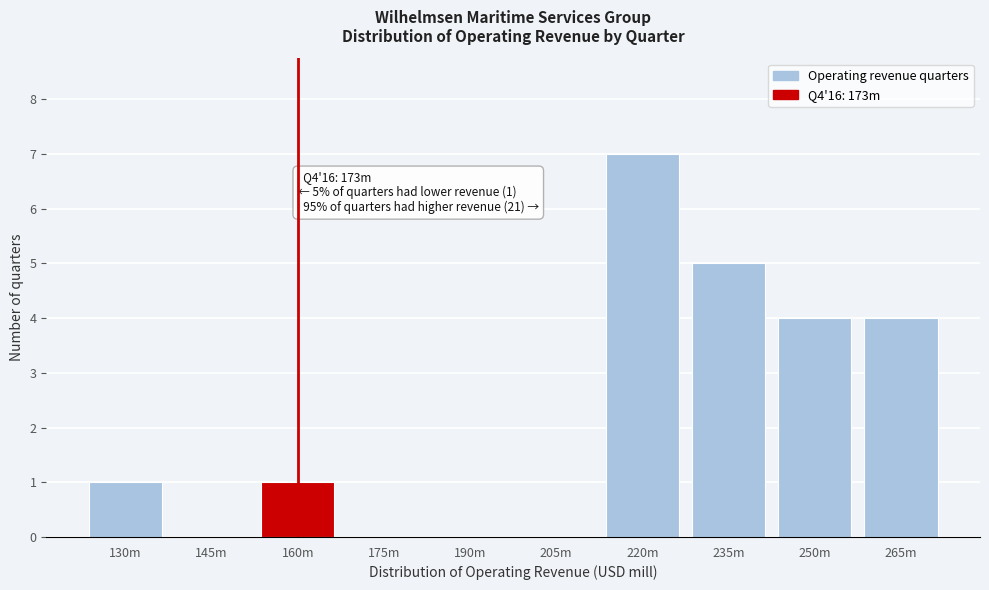

Reading left to right, list all the values displayed in this chart.

130m=1	145m=0	160m=1	175m=0	190m=0	205m=0	220m=7	235m=5	250m=4	265m=4